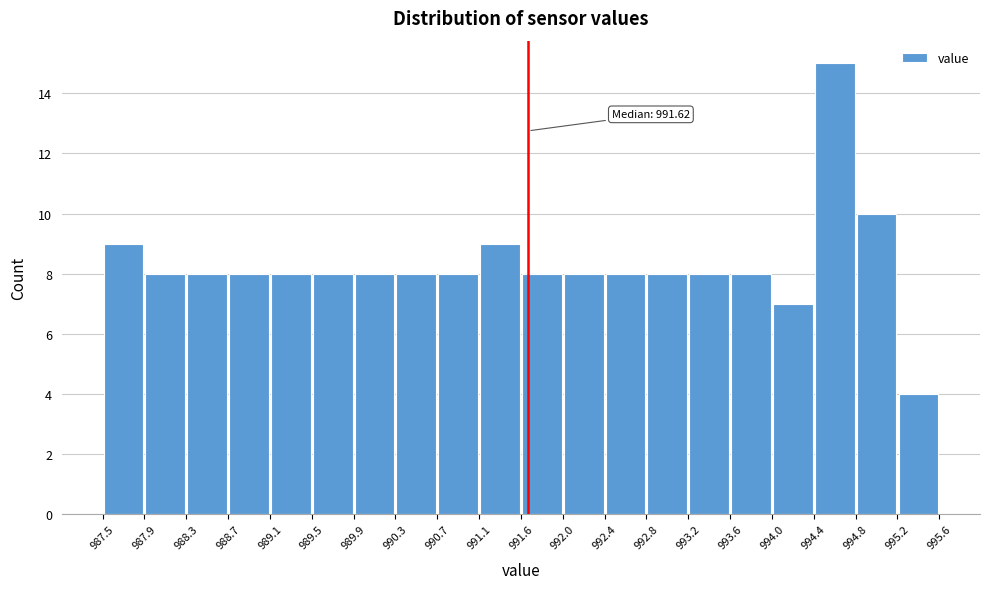

Which range on the x-axis has the tallest bar?

994.4 to 994.8